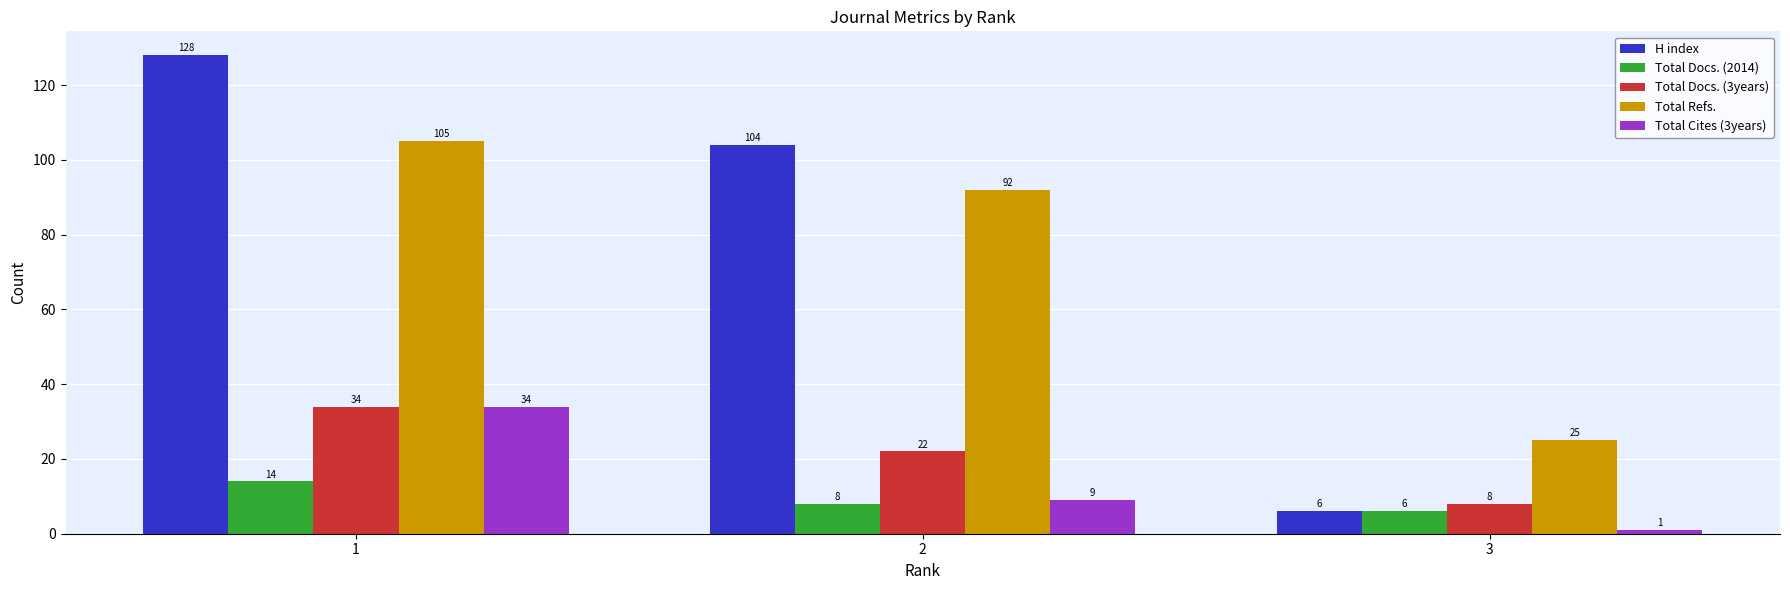

At which label does Total Docs. (3years) first exceed 22?

1